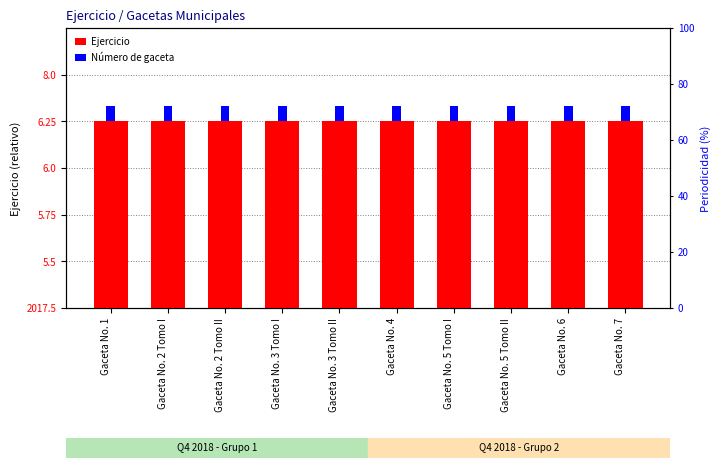

Is the value of Número de gaceta at Gaceta No. 3 Tomo II greater than the value of Ejercicio at Gaceta No. 3 Tomo II?

No